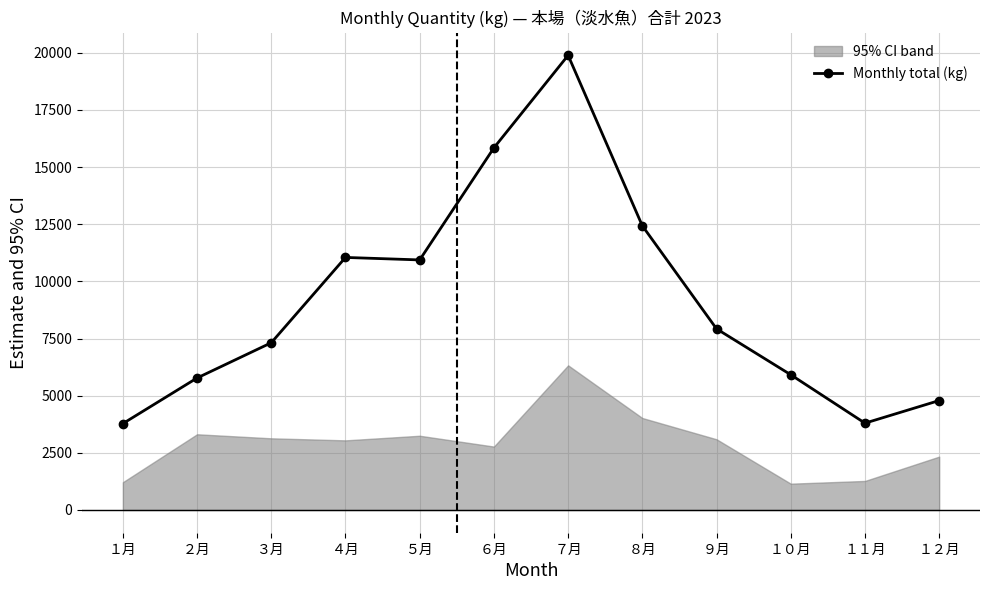

Reading left to right, extract all data points from this chart.

１月=3778	２月=5773	３月=7315	４月=11046	５月=10937	６月=15839	７月=19885	８月=12429	９月=7923	１０月=5915	１１月=3798	１２月=4787